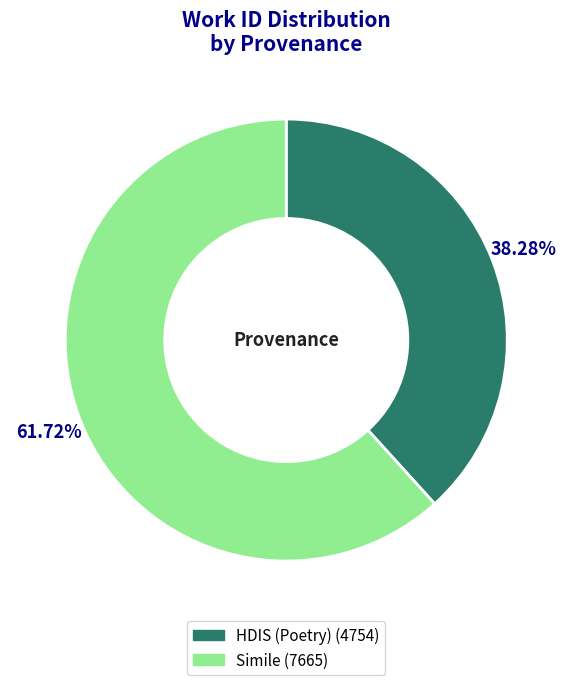

Which slice is the smallest?

HDIS (Poetry)